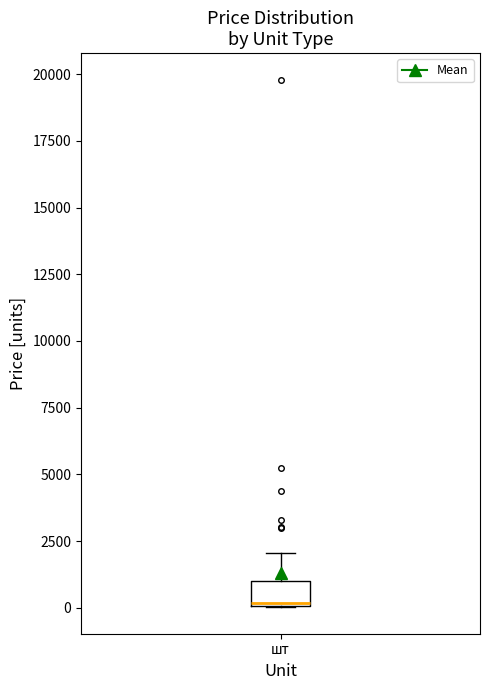

Transcribe this box plot: give where the median line is, the range the box spans, and where the two whiskers end, as read against the y-axis. The values are not printed on the chart, so give them approximately, as read against the axis.

median 0, box 0 to 1000, whiskers 0 to 2000